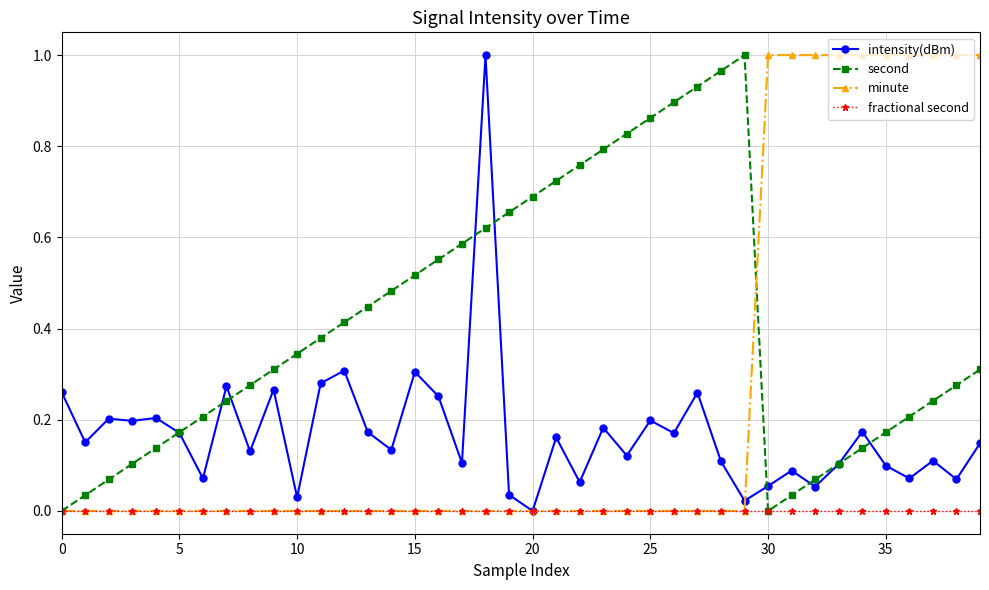

Which series has the largest total across all categories?

second